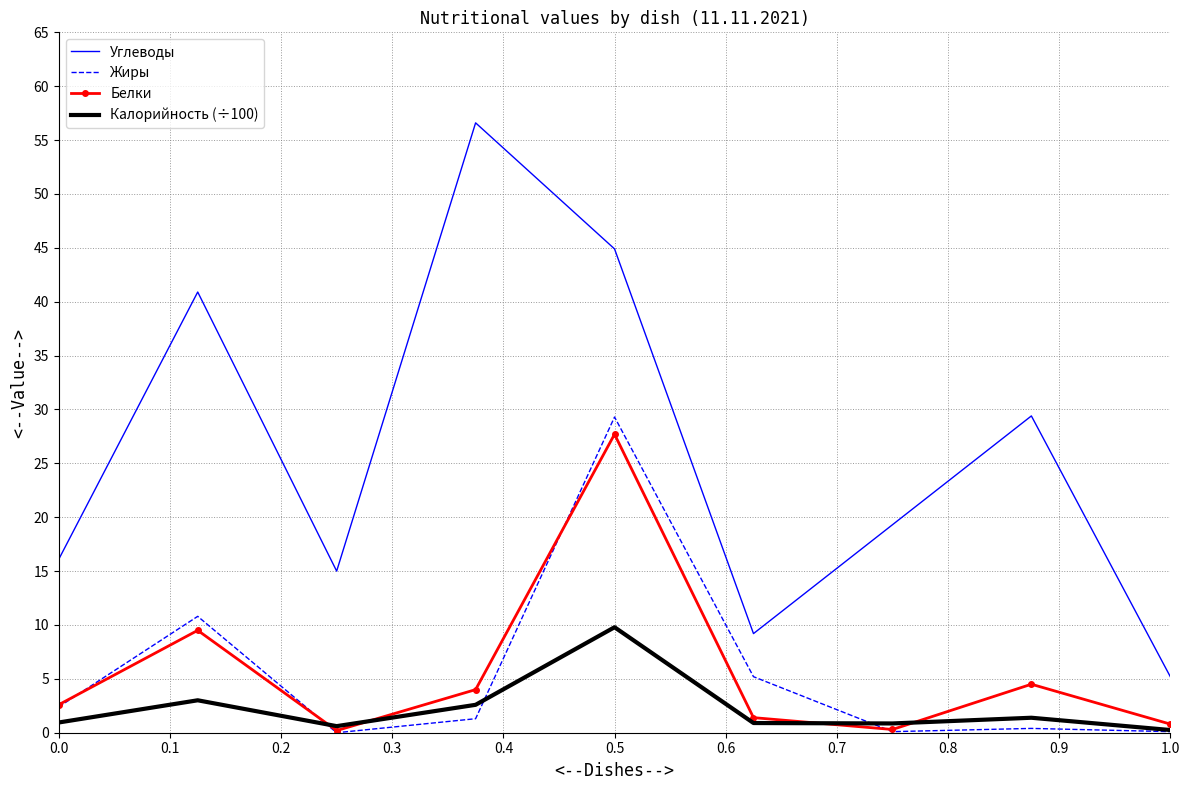

Which series has the largest total across all categories?

Углеводы